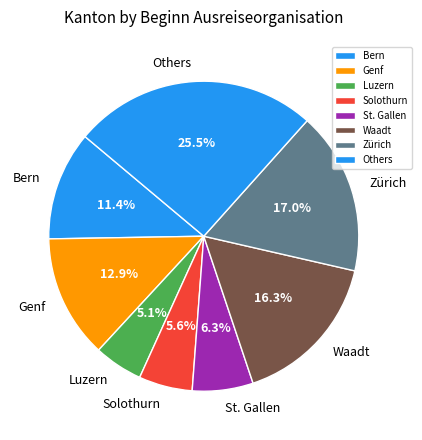

Approximately how many times larger is the value at Luzern compared to Waadt?

0.3